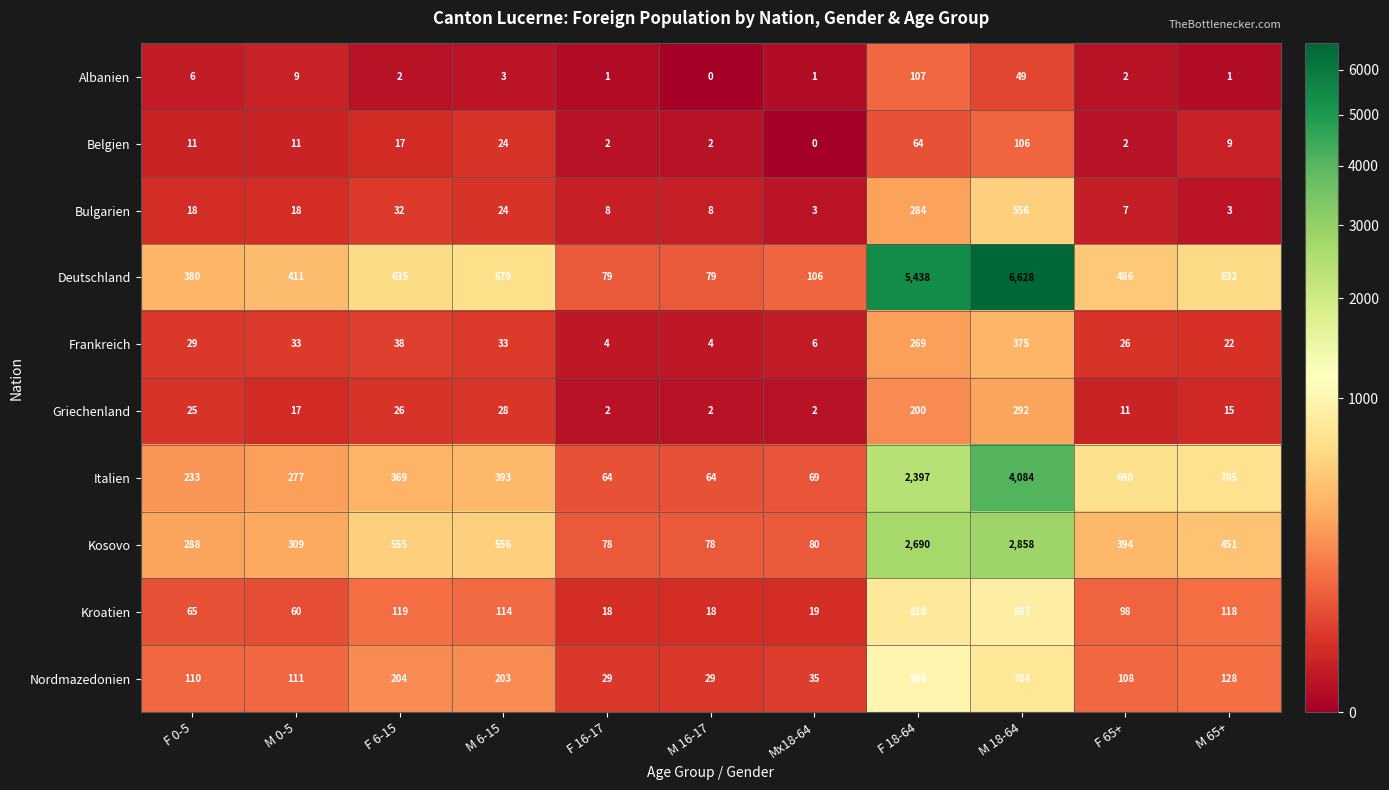

What is the spread (max minus min) of values at F 16-17?

78